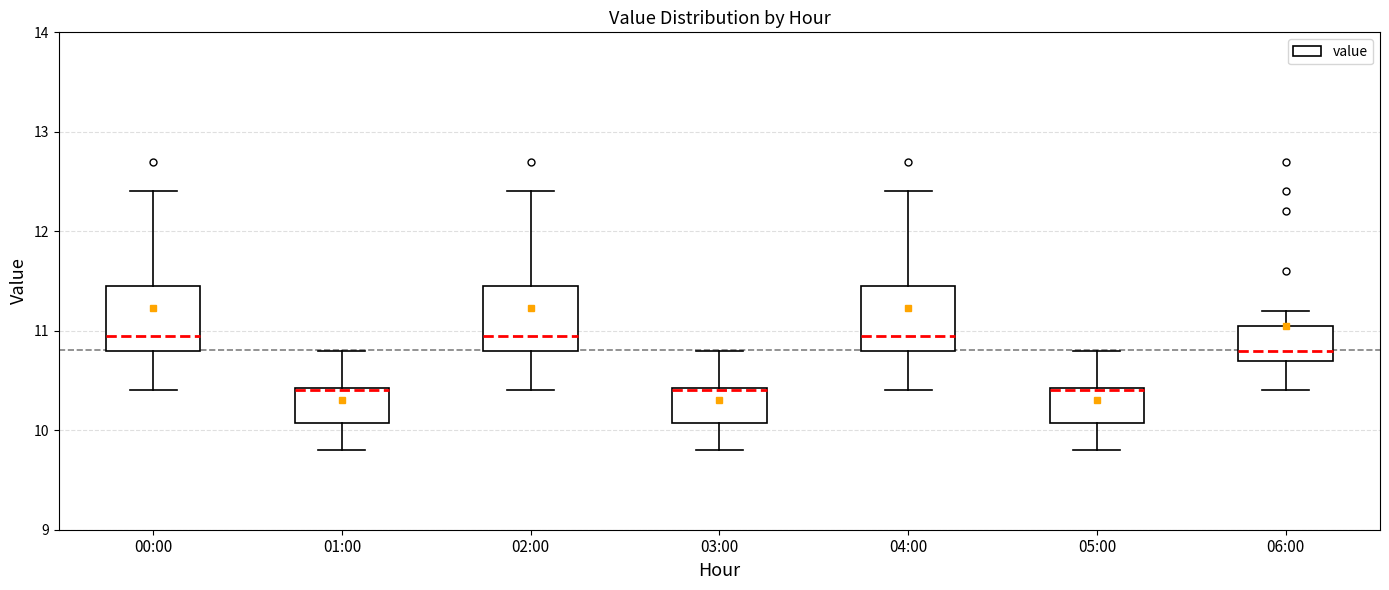

Where is the lower edge of the box for 02:00 on the y-axis? The values are not printed on the chart, so give them approximately, as read against the axis.

10.8